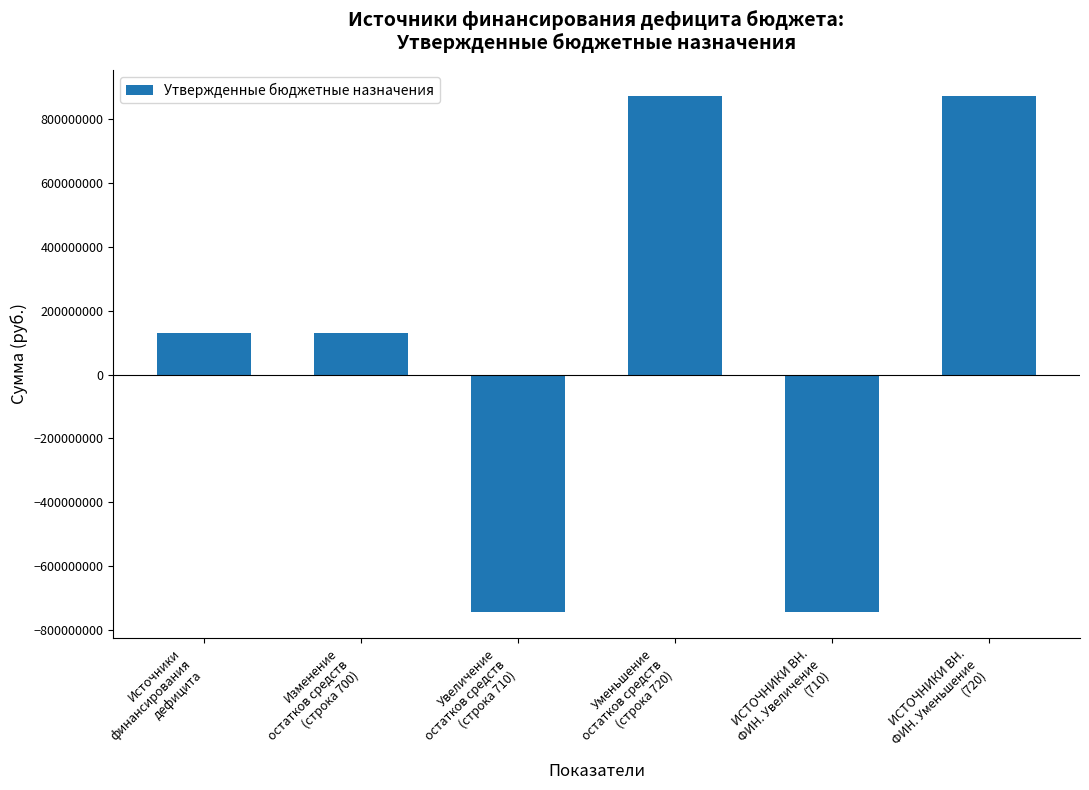

What is the value of the 6th bar from the left?

872982662.2